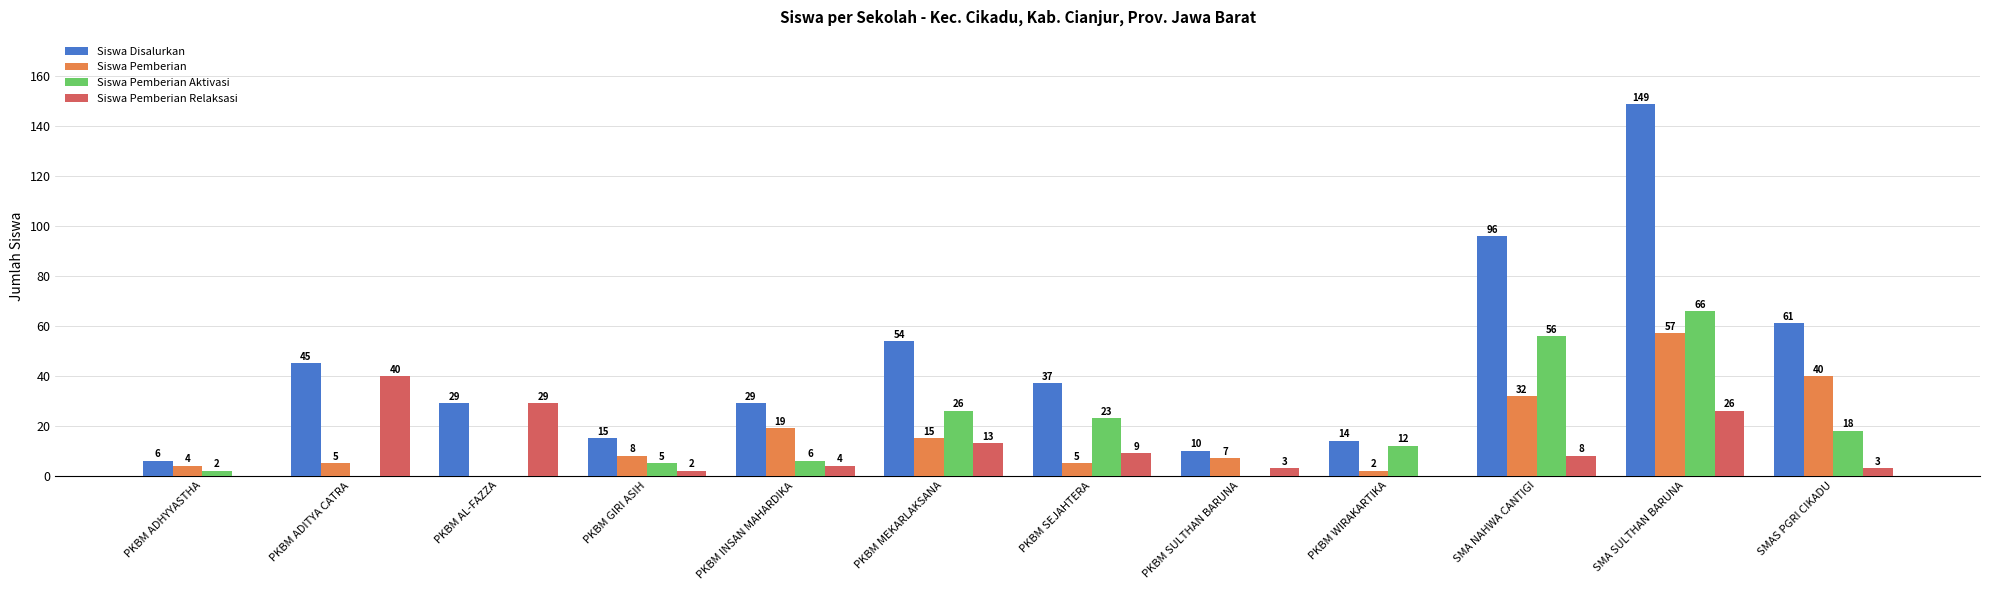

At which category is the sum across all series the highest?

SMA SULTHAN BARUNA